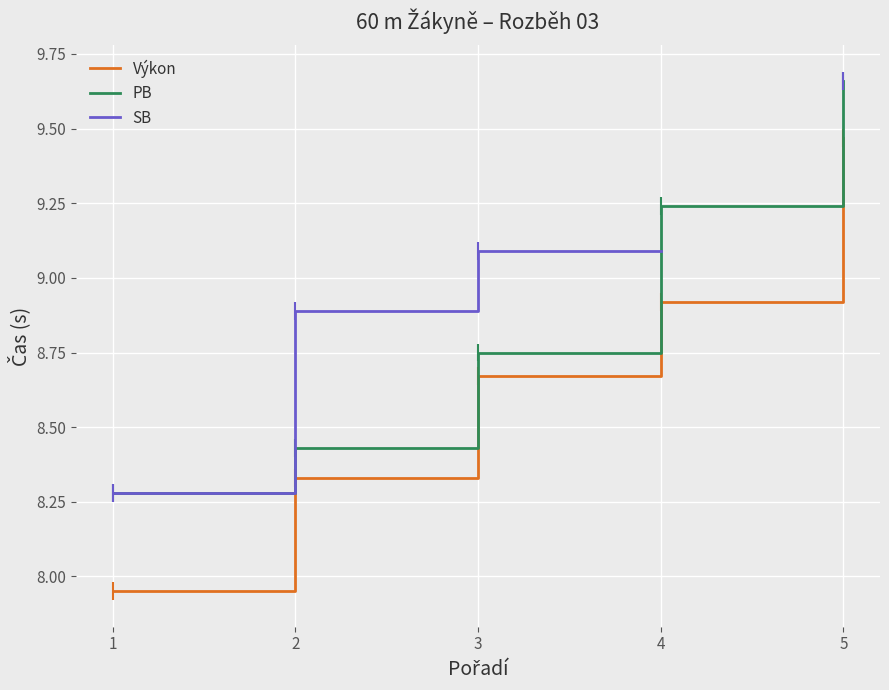

What are all the series names shown in the legend?

Výkon, PB, SB